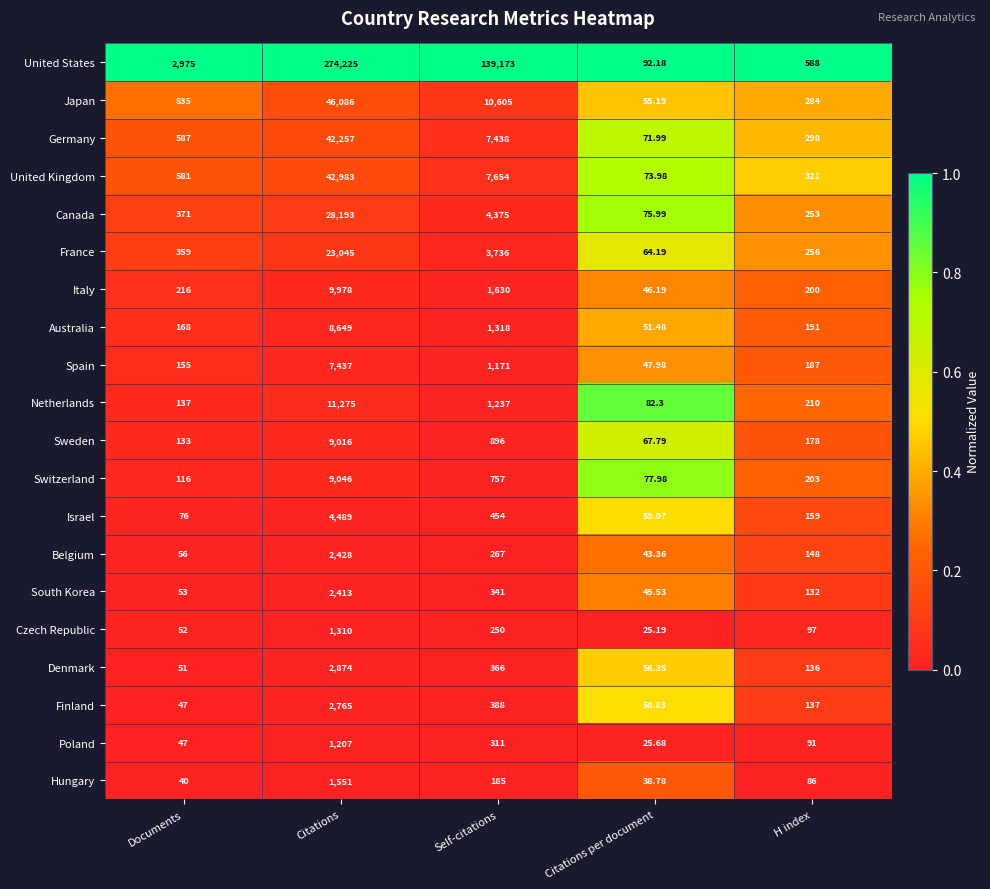

At which label does Czech Republic first exceed 97?

Citations